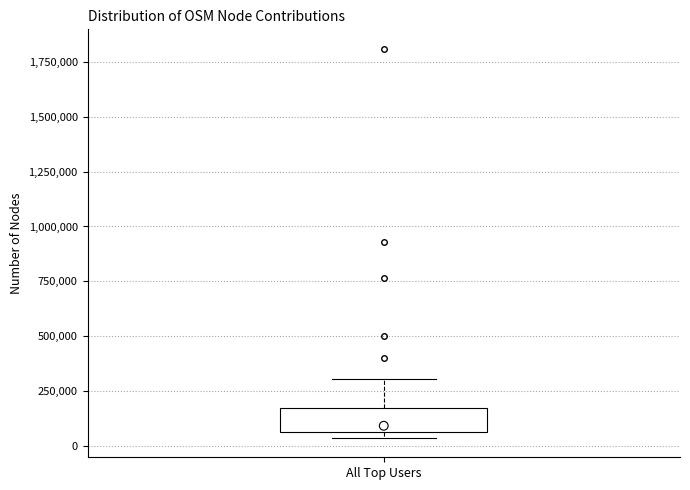

Where is the upper edge of the box for All Top Users on the y-axis? The values are not printed on the chart, so give them approximately, as read against the axis.

150000